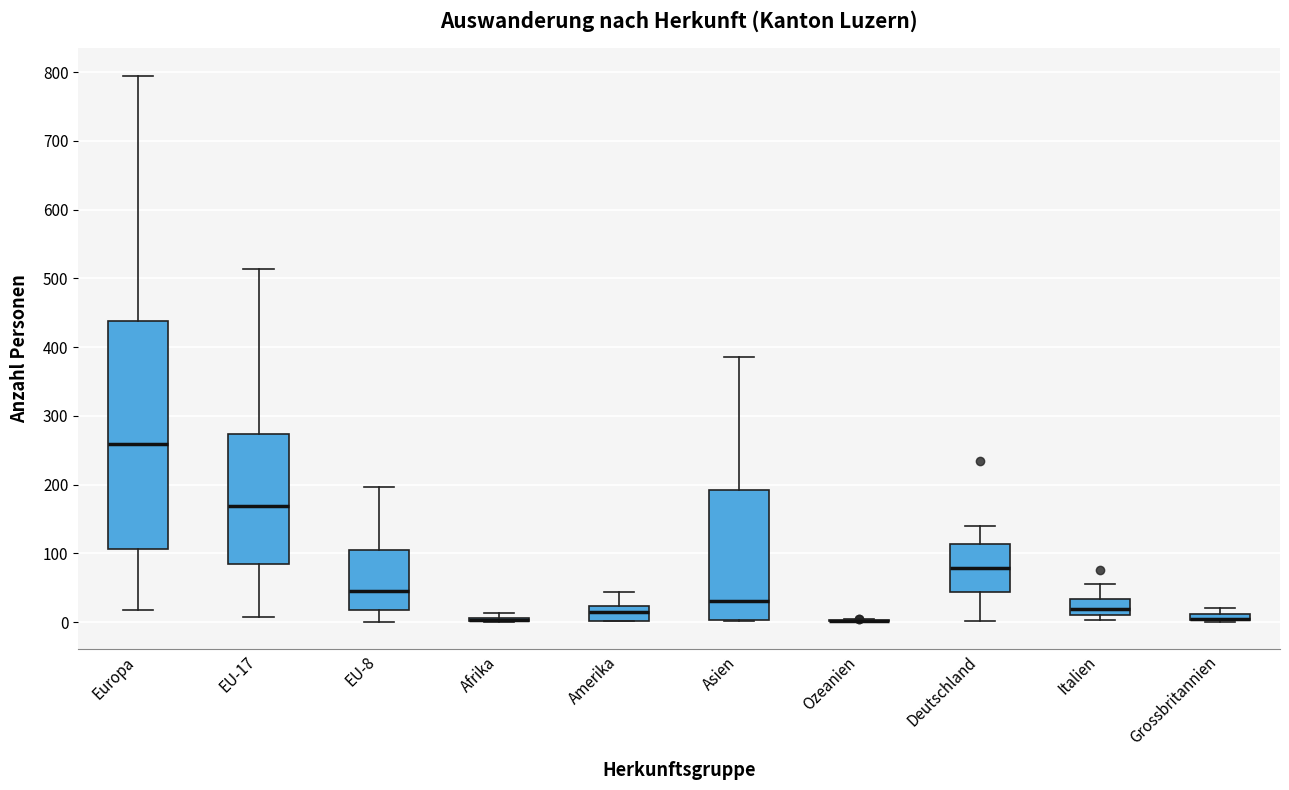

Which box is the tallest, from its lower edge to its upper edge?

Europa